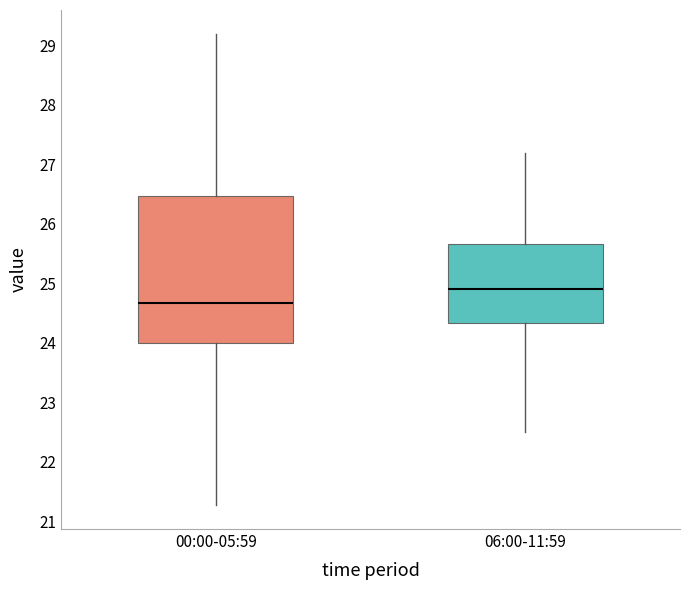

Which box's median line is the highest?

06:00-11:59